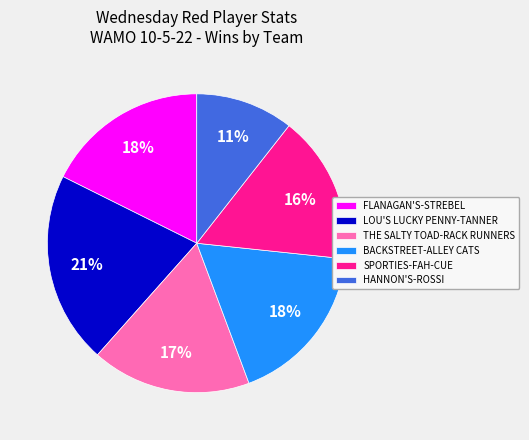

Count the number of slices in the pie.

6